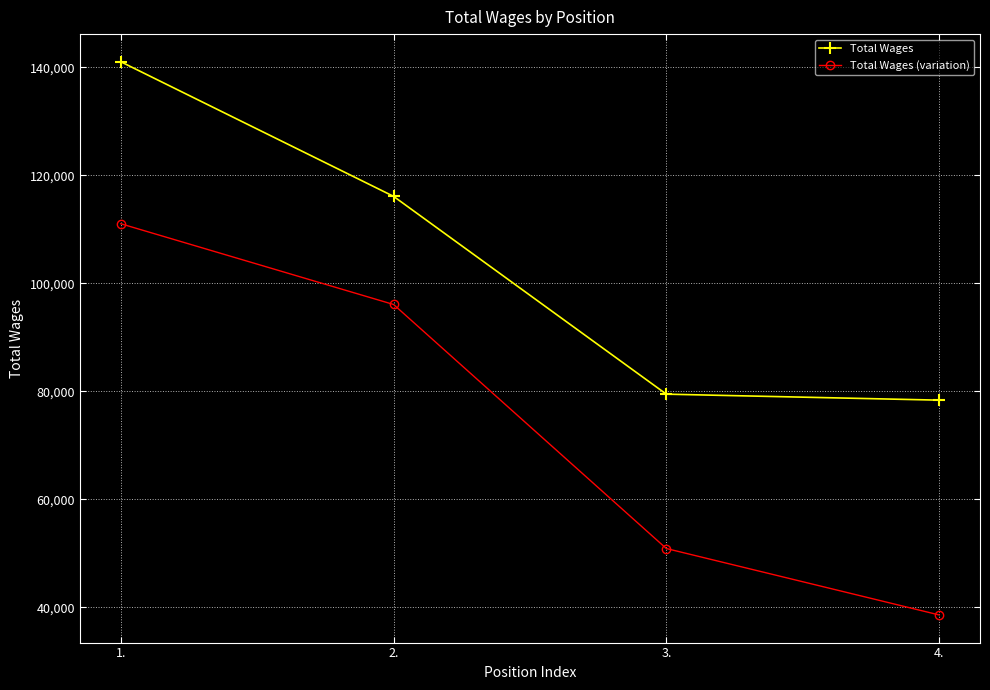

Which label corresponds to the largest value in the chart?

1.